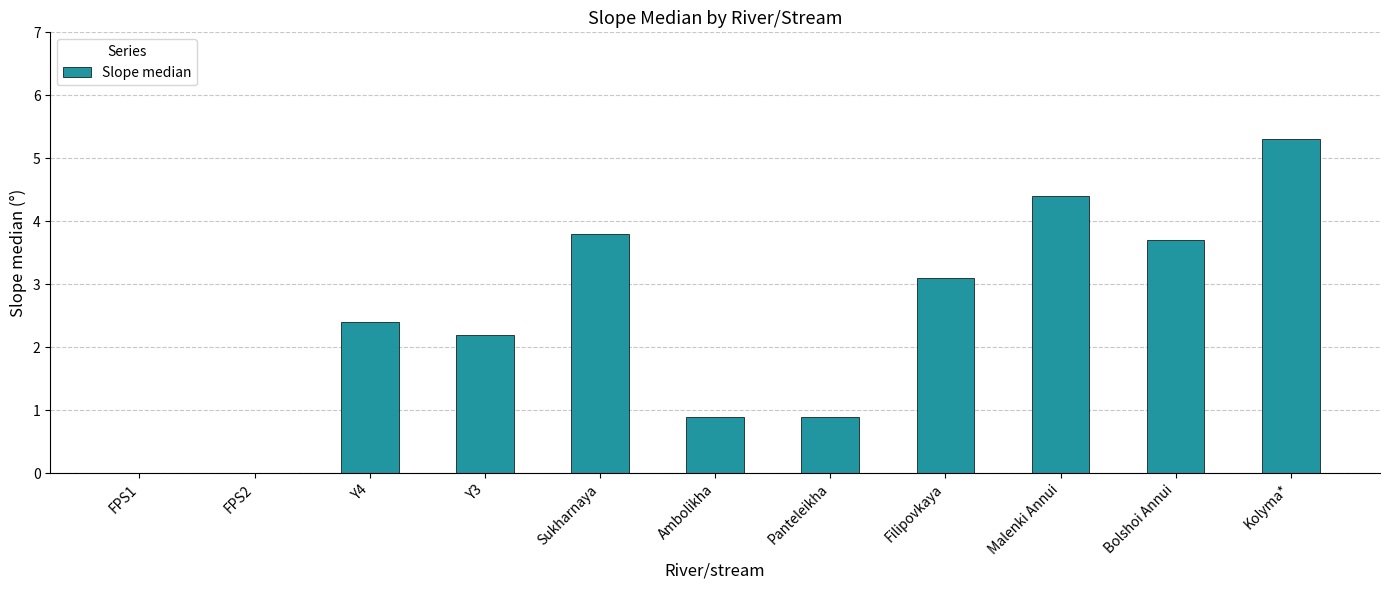

At which category does the chart reach its peak across all series?

Kolyma*